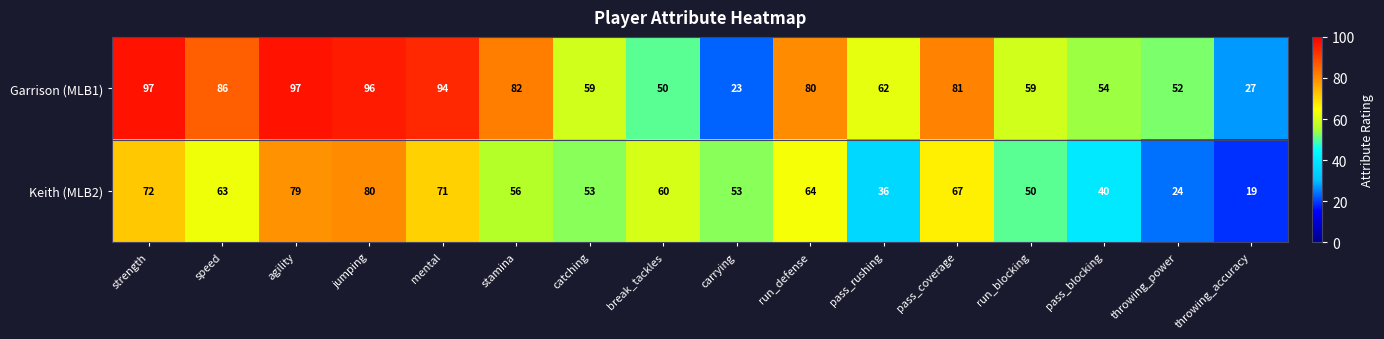

What value does the Keith (MLB2) series have at pass_coverage?

67